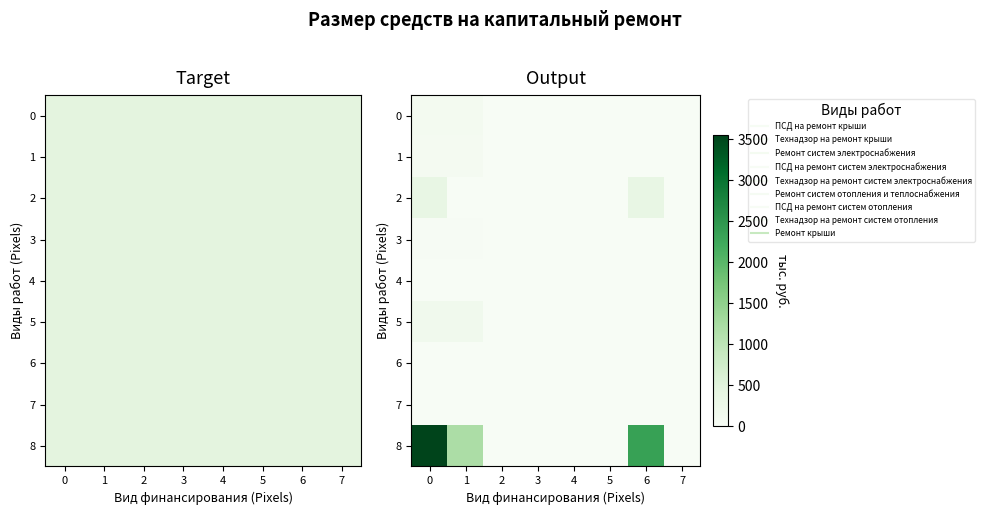

True or false: 5 has a value of -125.0 at 2.

False